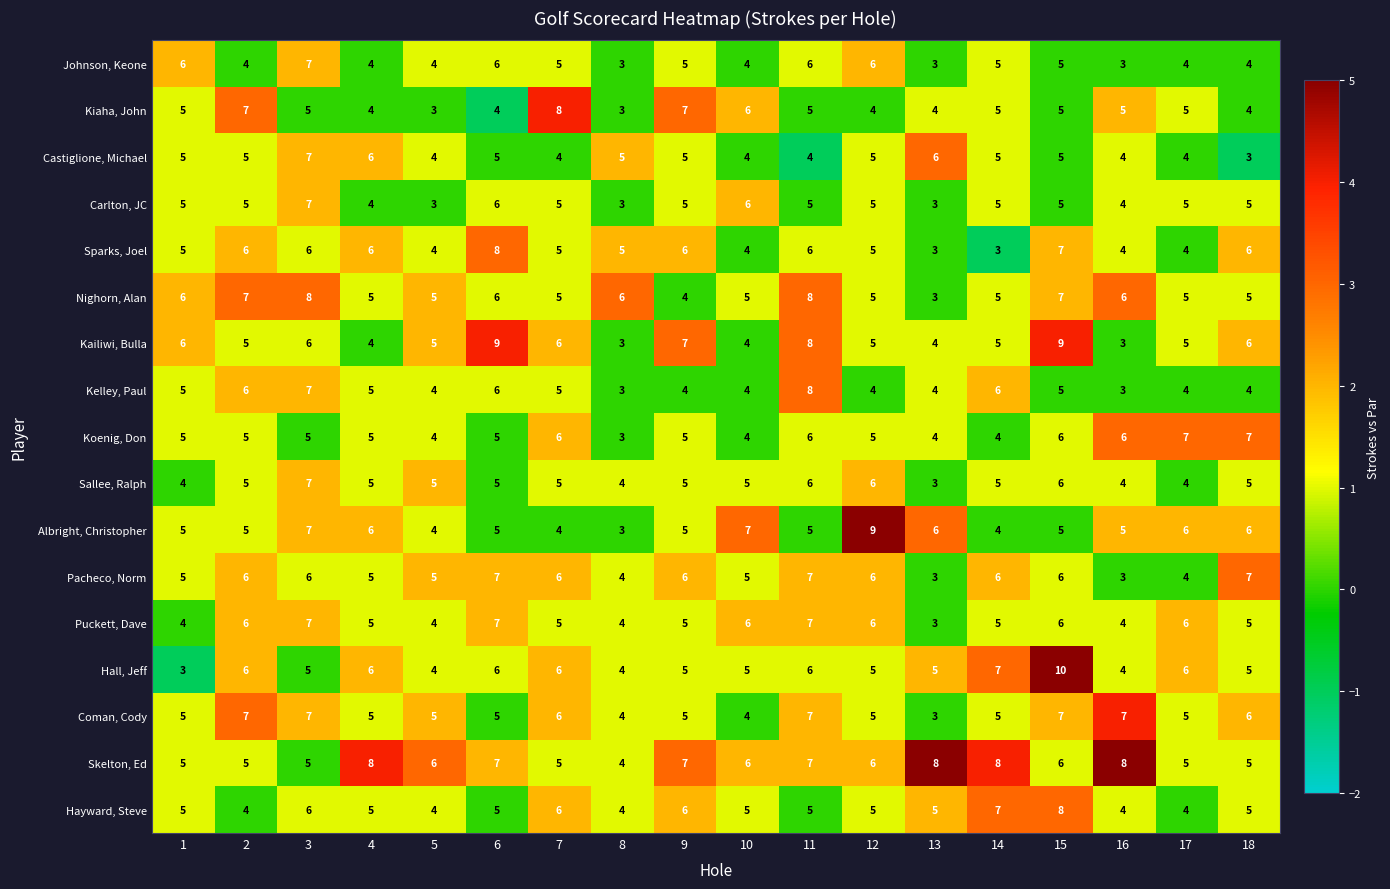

What is the difference between the highest and lowest values at 16?

5